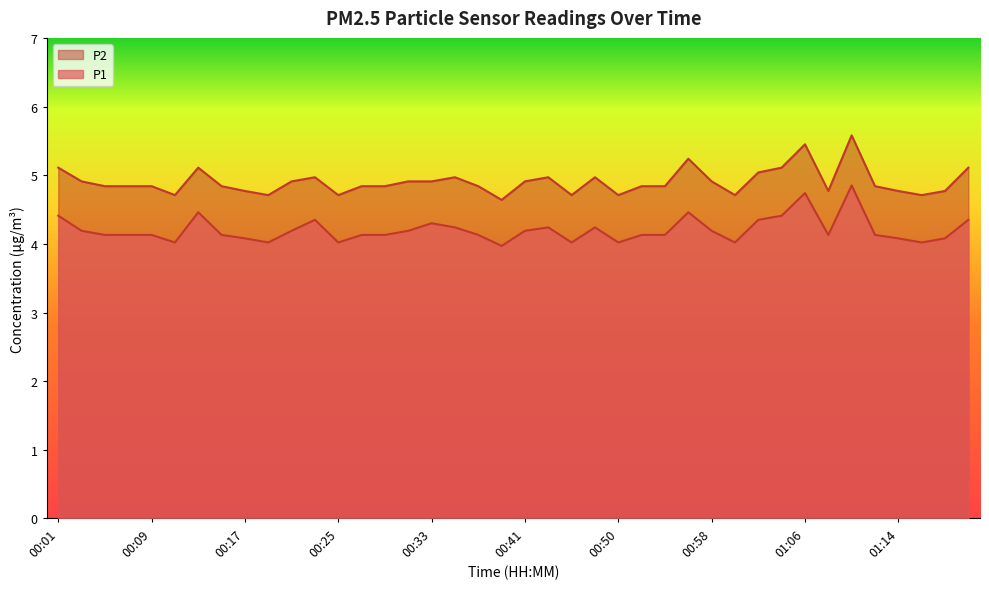

Rank the categories by P1 value from highest to lowest.

01:10, 01:06, 00:13, 00:56, 00:01, 01:04, 00:23, 01:02, 01:24, 00:33, 00:35, 00:44, 00:48, 00:03, 00:21, 00:31, 00:41, 00:58, 00:05, 00:07, 00:09, 00:15, 00:27, 00:29, 00:37, 00:52, 00:54, 01:08, 01:12, 00:17, 01:14, 01:21, 00:11, 00:19, 00:25, 00:46, 00:50, 01:00, 01:17, 00:39